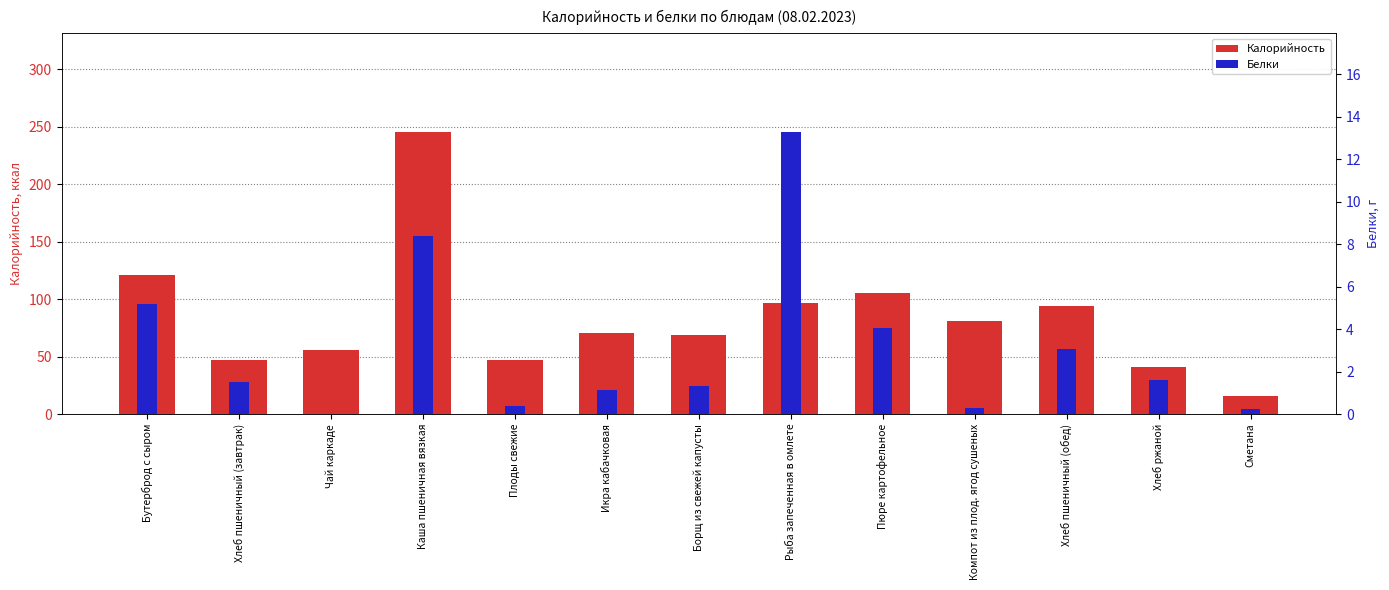

What is the sum of the Калорийность values at Бутерброд с сыром and Пюре картофельное?

226.0